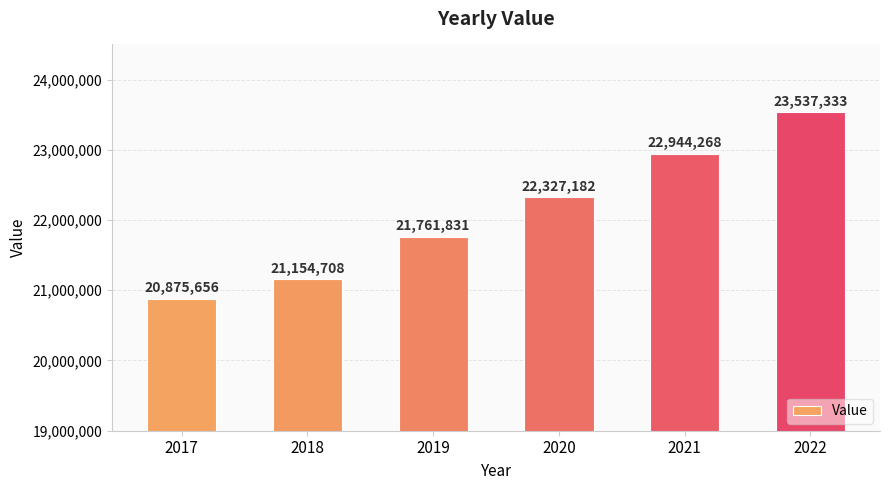

Reading right to left, what are all the values shown in this chart?

2022=23537333	2021=22944268	2020=22327182	2019=21761831	2018=21154708	2017=20875656